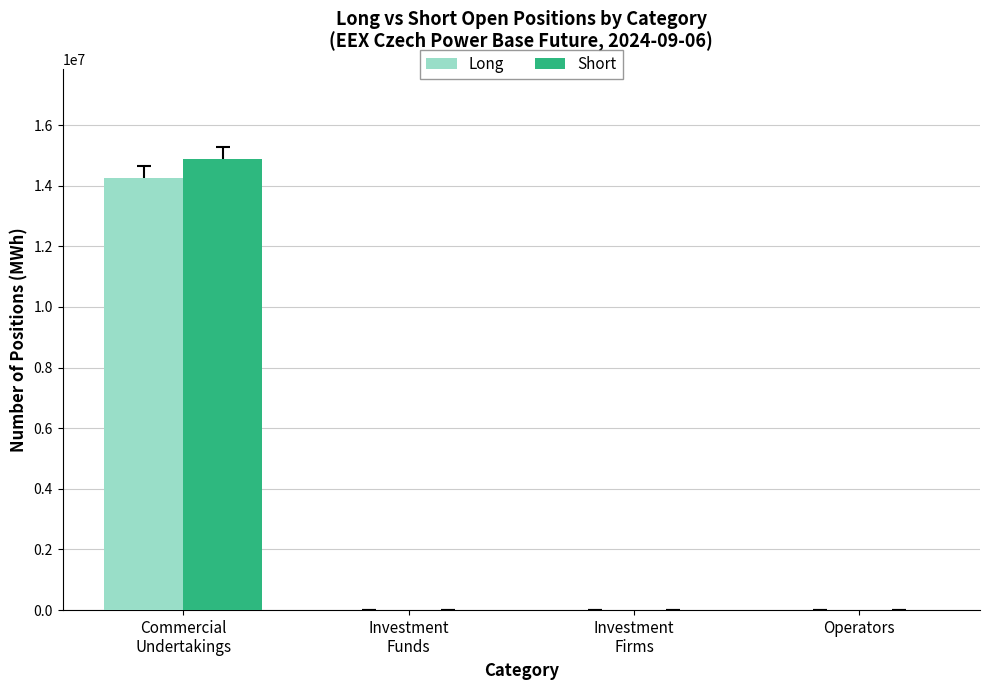

True or false: Short has a value of 5419318 at Investment
Firms.

False